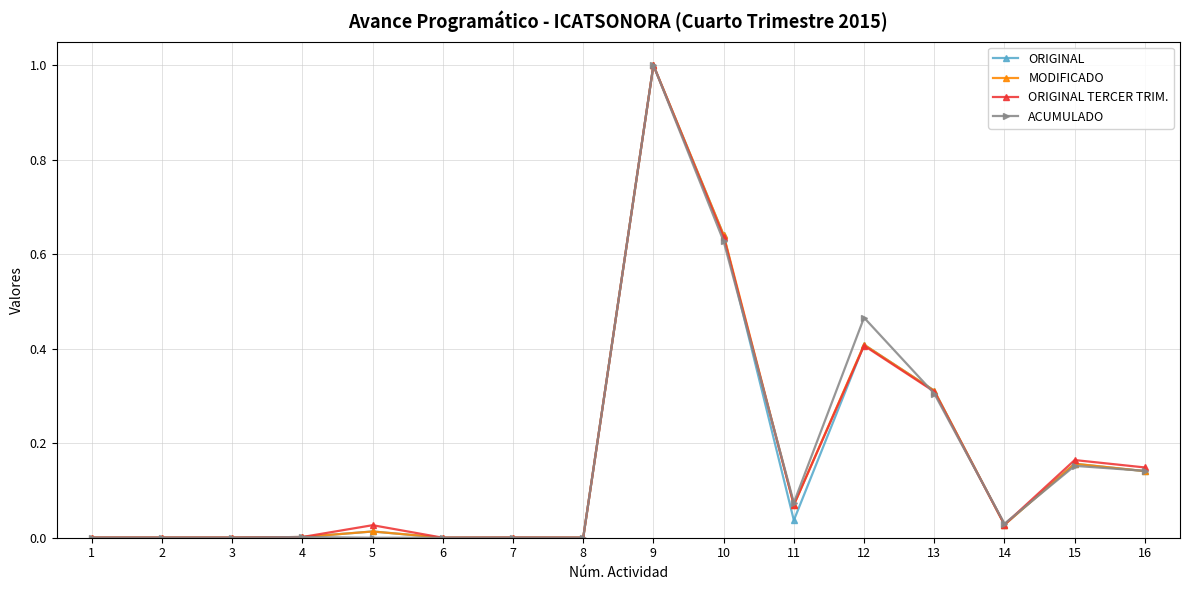

At which category is the sum across all series the highest?

9